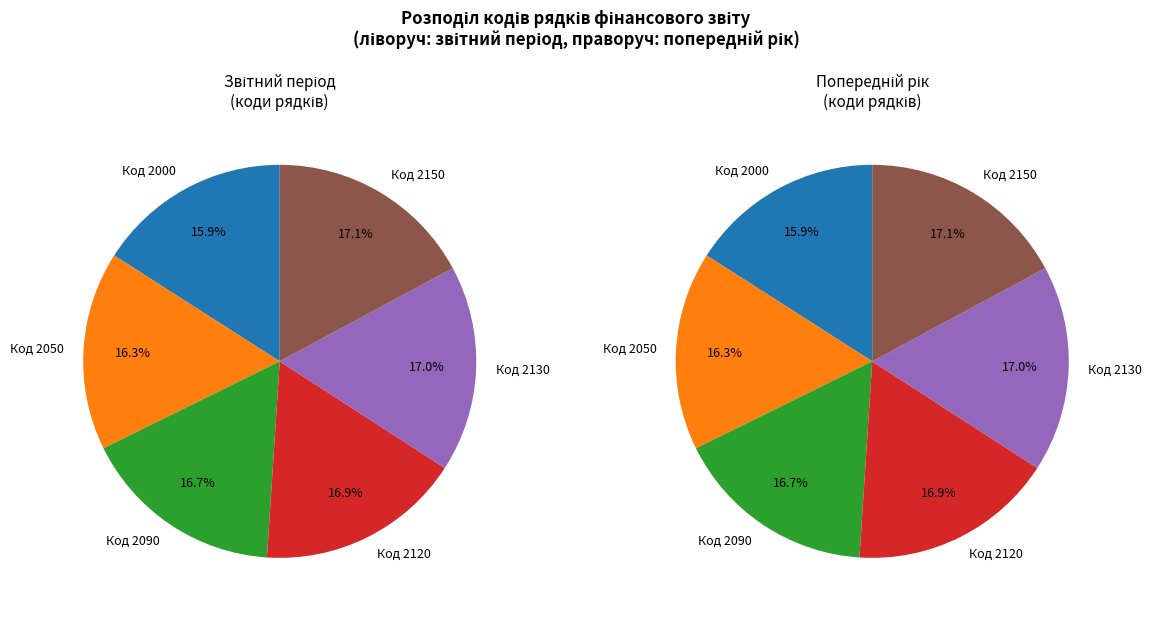

The 3 slice represents 17% of the pie. True or false?

True